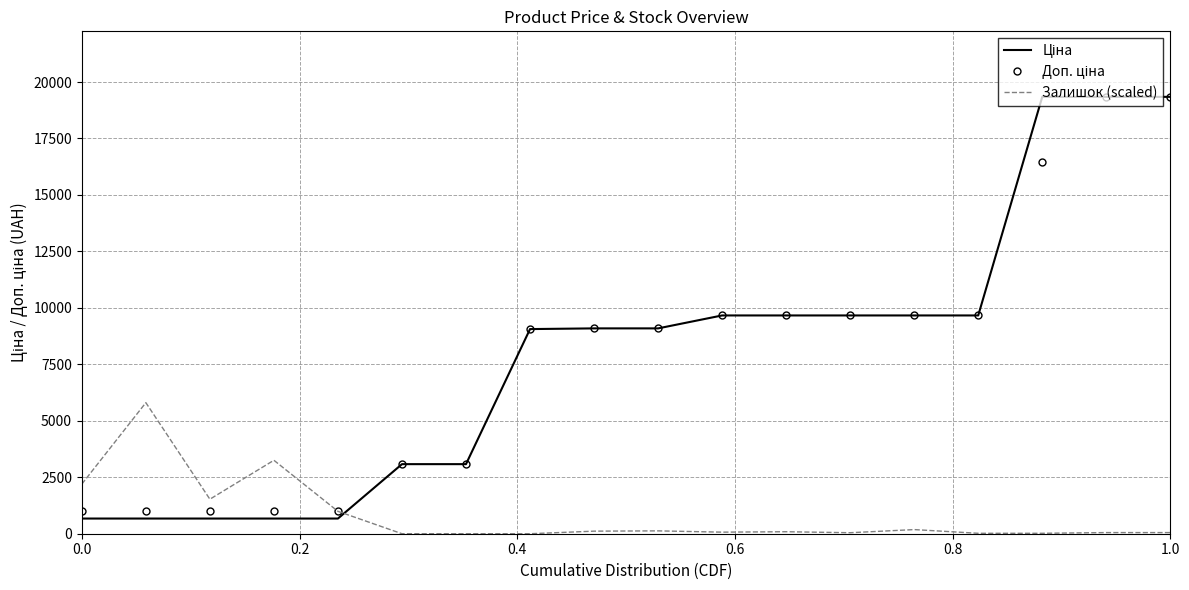

What is the maximum value for Залишок (scaled)?

5802.9